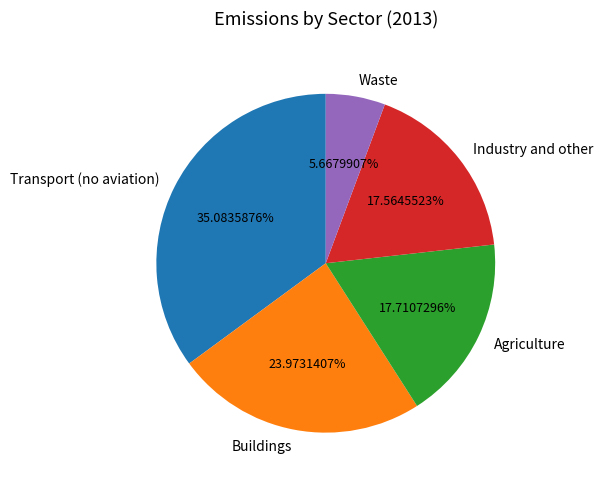

Is there a majority slice in this chart?

No